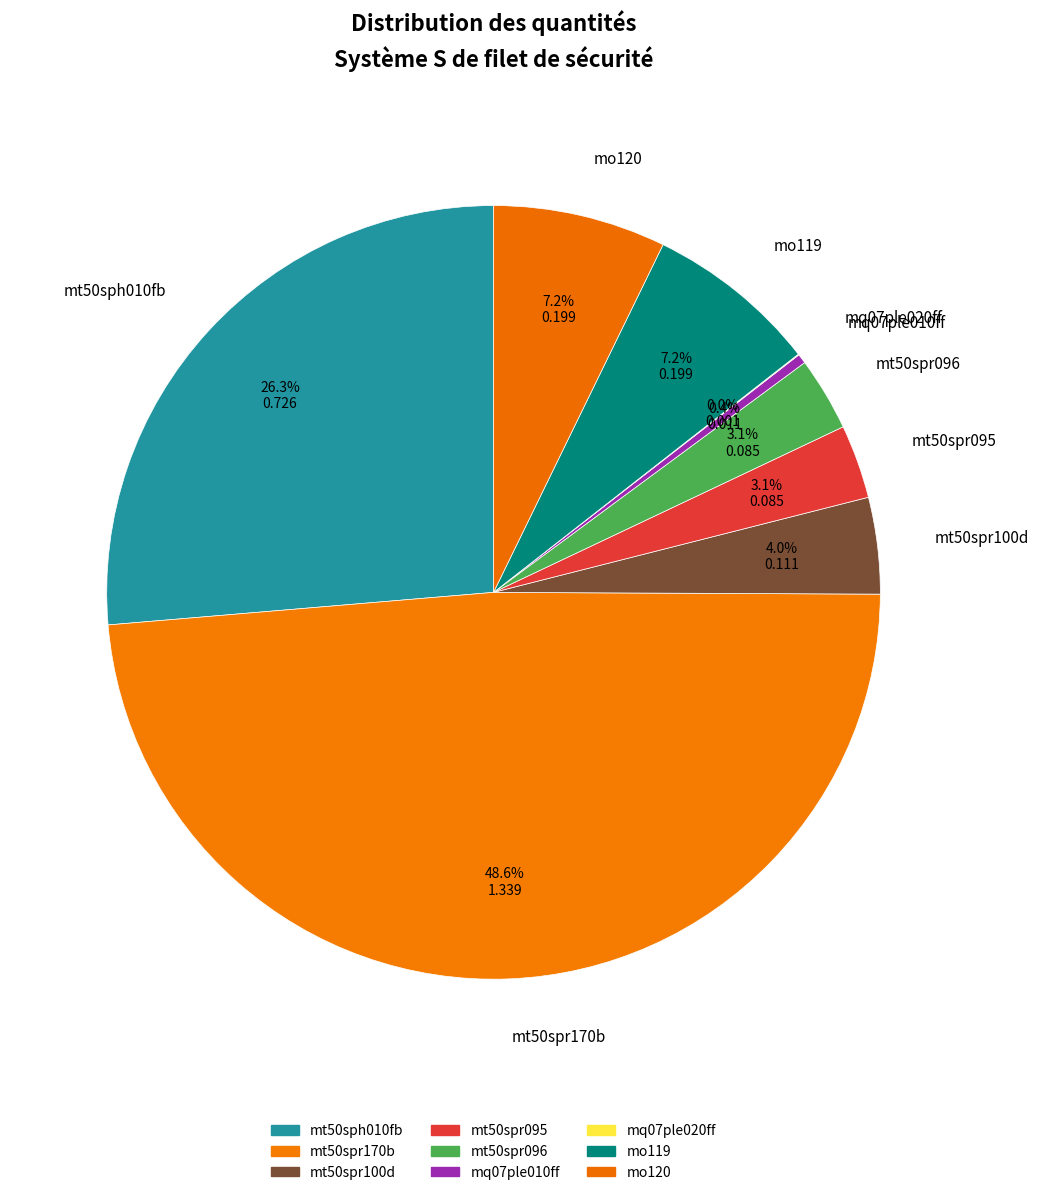

Does mt50sph010fb account for over 50% of the chart?

No